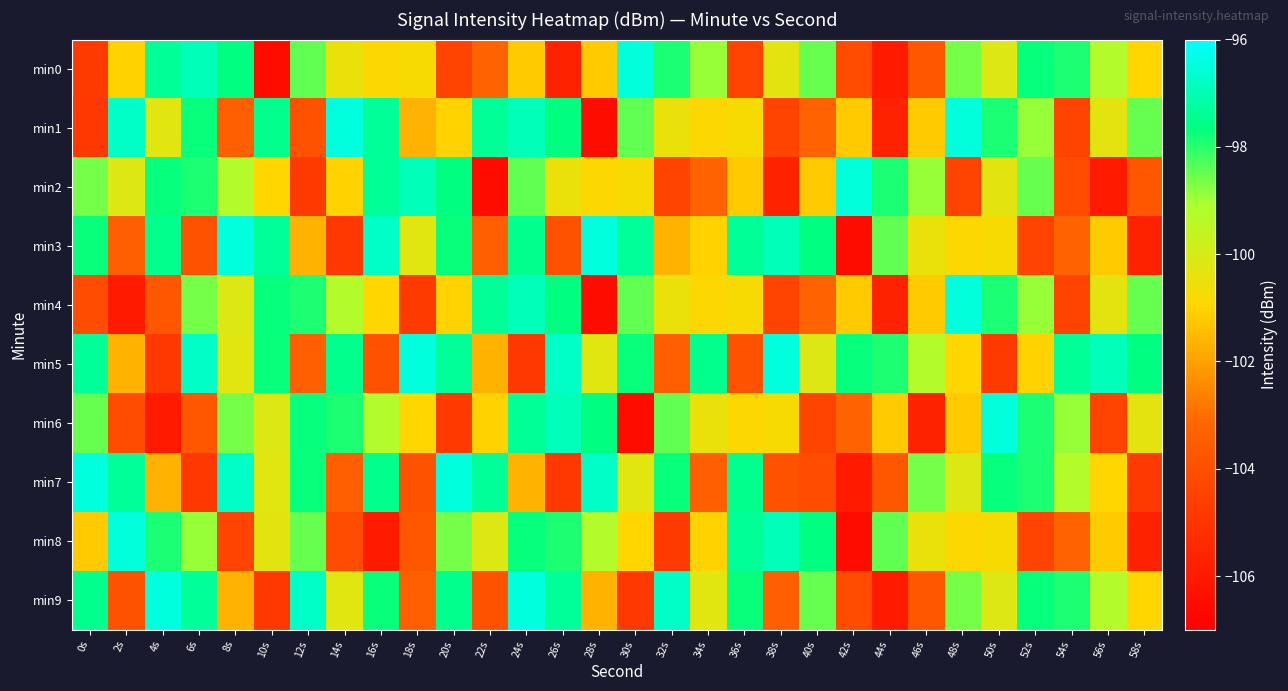

Reading right to left, what are all the values shown in this chart?

min0: 58s=-100.9	56s=-99.2	54s=-97.9	52s=-97.7	50s=-100.2	48s=-98.6	46s=-103.7	44s=-106.0	42s=-104.1	40s=-98.5	38s=-100.3	36s=-104.4	34s=-98.9	32s=-97.9	30s=-96.5	28s=-101.2	26s=-105.7	24s=-101.2	22s=-103.3	20s=-104.4	18s=-100.8	16s=-100.9	14s=-100.5	12s=-98.5	10s=-106.5	8s=-97.6	6s=-96.9	4s=-97.4	2s=-101.0	0s=-104.8
min1: 58s=-98.5	56s=-100.3	54s=-104.4	52s=-98.9	50s=-97.9	48s=-96.5	46s=-101.2	44s=-105.7	42s=-101.2	40s=-103.3	38s=-104.4	36s=-100.8	34s=-100.9	32s=-100.5	30s=-98.5	28s=-106.5	26s=-97.6	24s=-96.9	22s=-97.4	20s=-101.0	18s=-101.7	16s=-97.3	14s=-96.4	12s=-103.9	10s=-97.5	8s=-103.4	6s=-97.7	4s=-100.3	2s=-96.7	0s=-104.9
min2: 58s=-103.7	56s=-106.0	54s=-104.1	52s=-98.5	50s=-100.3	48s=-104.4	46s=-98.9	44s=-97.9	42s=-96.5	40s=-101.2	38s=-105.7	36s=-101.2	34s=-103.3	32s=-104.4	30s=-100.8	28s=-100.9	26s=-100.5	24s=-98.5	22s=-106.5	20s=-97.6	18s=-96.9	16s=-97.4	14s=-101.0	12s=-104.8	10s=-100.9	8s=-99.2	6s=-97.9	4s=-97.7	2s=-100.2	0s=-98.6
min3: 58s=-105.7	56s=-101.2	54s=-103.3	52s=-104.4	50s=-100.8	48s=-100.9	46s=-100.5	44s=-98.5	42s=-106.5	40s=-97.6	38s=-96.9	36s=-97.4	34s=-101.0	32s=-101.7	30s=-97.3	28s=-96.4	26s=-103.9	24s=-97.5	22s=-103.4	20s=-97.7	18s=-100.3	16s=-96.7	14s=-104.9	12s=-101.7	10s=-97.3	8s=-96.4	6s=-103.9	4s=-97.5	2s=-103.4	0s=-97.7
min4: 58s=-98.5	56s=-100.3	54s=-104.4	52s=-98.9	50s=-97.9	48s=-96.5	46s=-101.2	44s=-105.7	42s=-101.2	40s=-103.3	38s=-104.4	36s=-100.8	34s=-100.9	32s=-100.5	30s=-98.5	28s=-106.5	26s=-97.6	24s=-96.9	22s=-97.4	20s=-101.0	18s=-104.8	16s=-100.9	14s=-99.2	12s=-97.9	10s=-97.7	8s=-100.2	6s=-98.6	4s=-103.7	2s=-106.0	0s=-104.1
min5: 58s=-97.6	56s=-96.9	54s=-97.4	52s=-101.0	50s=-104.8	48s=-100.9	46s=-99.2	44s=-97.9	42s=-97.7	40s=-100.2	38s=-96.4	36s=-103.9	34s=-97.5	32s=-103.4	30s=-97.7	28s=-100.3	26s=-96.7	24s=-104.9	22s=-101.7	20s=-97.3	18s=-96.4	16s=-103.9	14s=-97.5	12s=-103.4	10s=-97.7	8s=-100.3	6s=-96.7	4s=-104.9	2s=-101.7	0s=-97.3
min6: 58s=-100.3	56s=-104.4	54s=-98.9	52s=-97.9	50s=-96.5	48s=-101.2	46s=-105.7	44s=-101.2	42s=-103.3	40s=-104.4	38s=-100.8	36s=-100.9	34s=-100.5	32s=-98.5	30s=-106.5	28s=-97.6	26s=-96.9	24s=-97.4	22s=-101.0	20s=-104.8	18s=-100.9	16s=-99.2	14s=-97.9	12s=-97.7	10s=-100.2	8s=-98.6	6s=-103.7	4s=-106.0	2s=-104.1	0s=-98.5
min7: 58s=-104.8	56s=-100.9	54s=-99.2	52s=-97.9	50s=-97.7	48s=-100.2	46s=-98.6	44s=-103.7	42s=-106.0	40s=-104.1	38s=-103.9	36s=-97.5	34s=-103.4	32s=-97.7	30s=-100.3	28s=-96.7	26s=-104.9	24s=-101.7	22s=-97.3	20s=-96.4	18s=-103.9	16s=-97.5	14s=-103.4	12s=-97.7	10s=-100.3	8s=-96.7	6s=-104.9	4s=-101.7	2s=-97.3	0s=-96.4
min8: 58s=-105.7	56s=-101.2	54s=-103.3	52s=-104.4	50s=-100.8	48s=-100.9	46s=-100.5	44s=-98.5	42s=-106.5	40s=-97.6	38s=-96.9	36s=-97.4	34s=-101.0	32s=-104.8	30s=-100.9	28s=-99.2	26s=-97.9	24s=-97.7	22s=-100.2	20s=-98.6	18s=-103.7	16s=-106.0	14s=-104.1	12s=-98.5	10s=-100.3	8s=-104.4	6s=-98.9	4s=-97.9	2s=-96.5	0s=-101.2
min9: 58s=-100.9	56s=-99.2	54s=-97.9	52s=-97.7	50s=-100.2	48s=-98.6	46s=-103.7	44s=-106.0	42s=-104.1	40s=-98.5	38s=-103.4	36s=-97.7	34s=-100.3	32s=-96.7	30s=-104.9	28s=-101.7	26s=-97.3	24s=-96.4	22s=-103.9	20s=-97.5	18s=-103.4	16s=-97.7	14s=-100.3	12s=-96.7	10s=-104.9	8s=-101.7	6s=-97.3	4s=-96.4	2s=-103.9	0s=-97.5